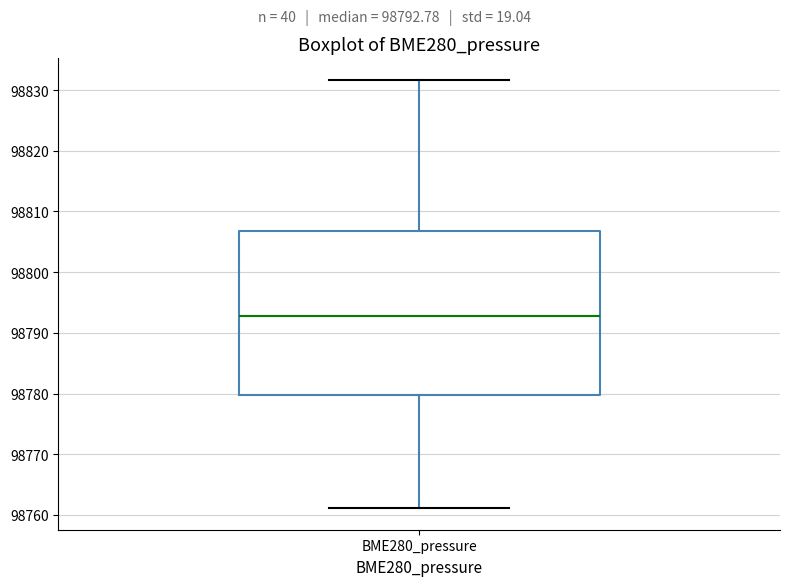

Transcribe this box plot: give where the median line is, the range the box spans, and where the two whiskers end, as read against the y-axis. The values are not printed on the chart, so give them approximately, as read against the axis.

median 98793, box 98780 to 98807, whiskers 98761 to 98832